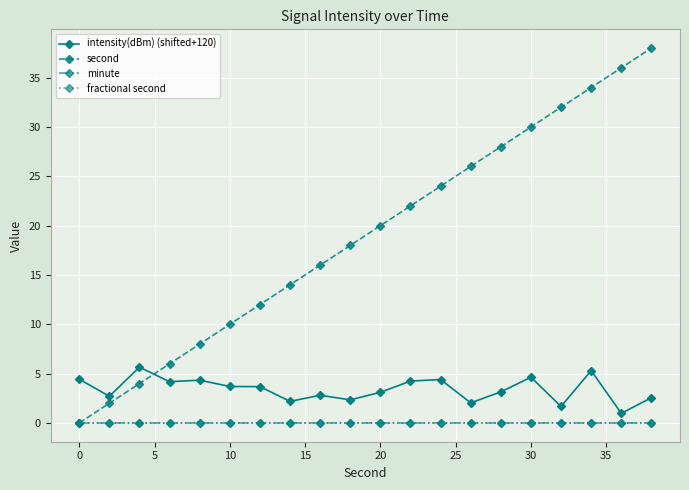

Does the chart have visible grid lines?

Yes